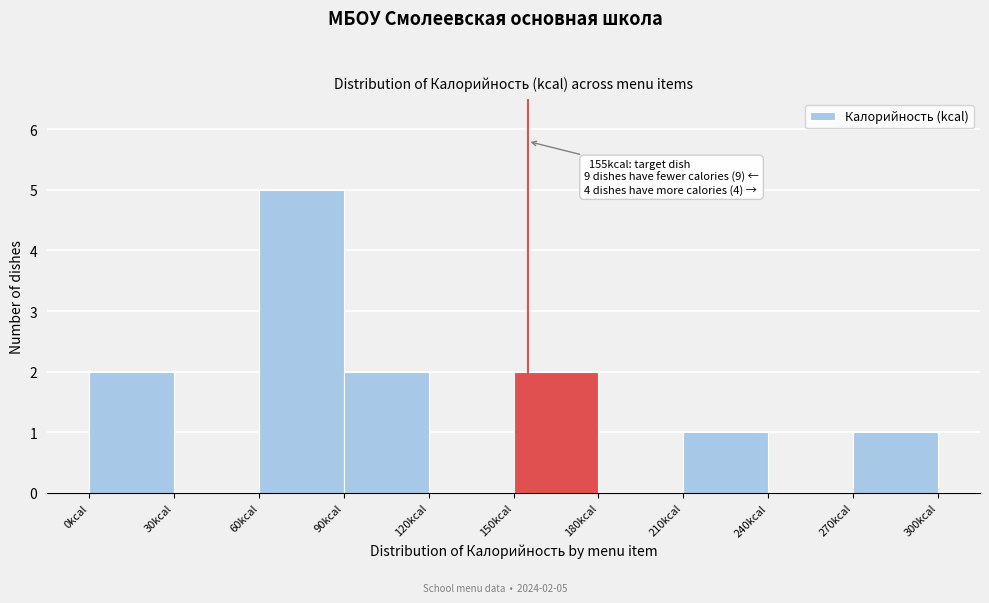

Over which range of the x-axis is the bar tallest?

60 to 90